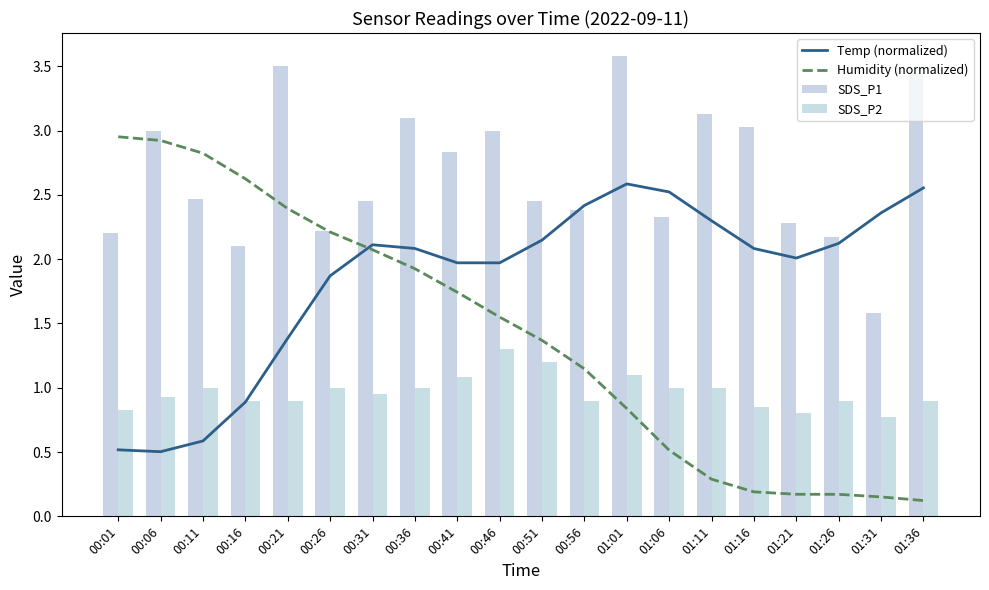

Count the number of data series in this chart.

4